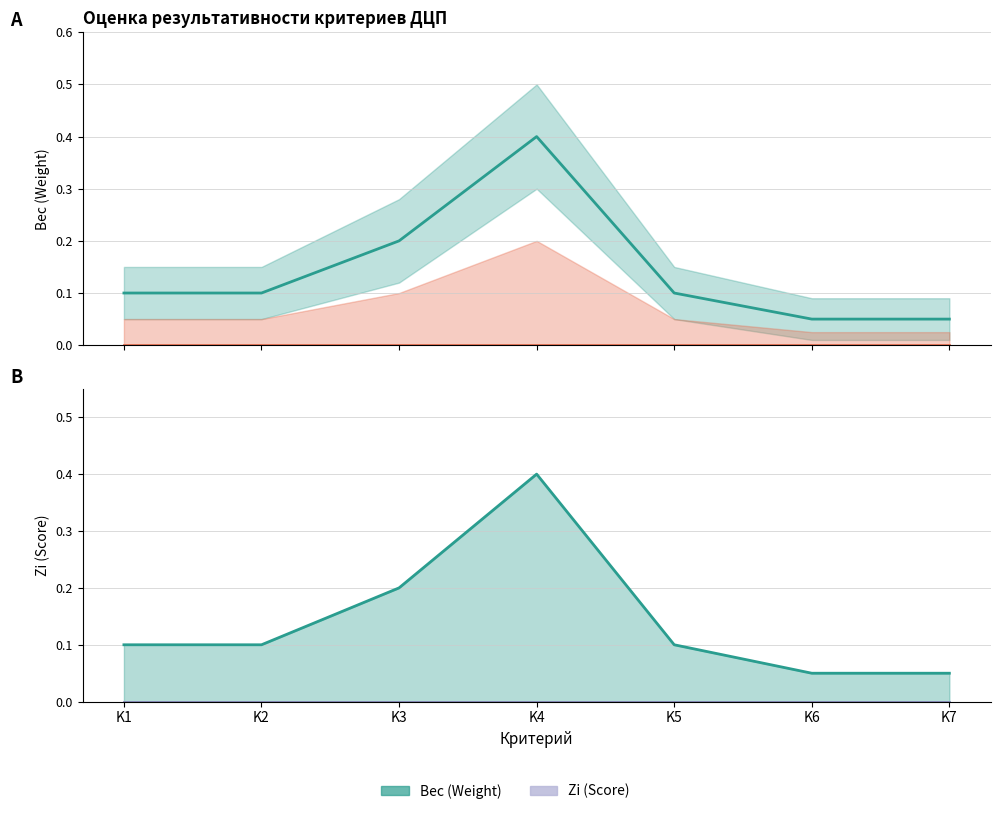

At which label is the value closest to 0?

K6